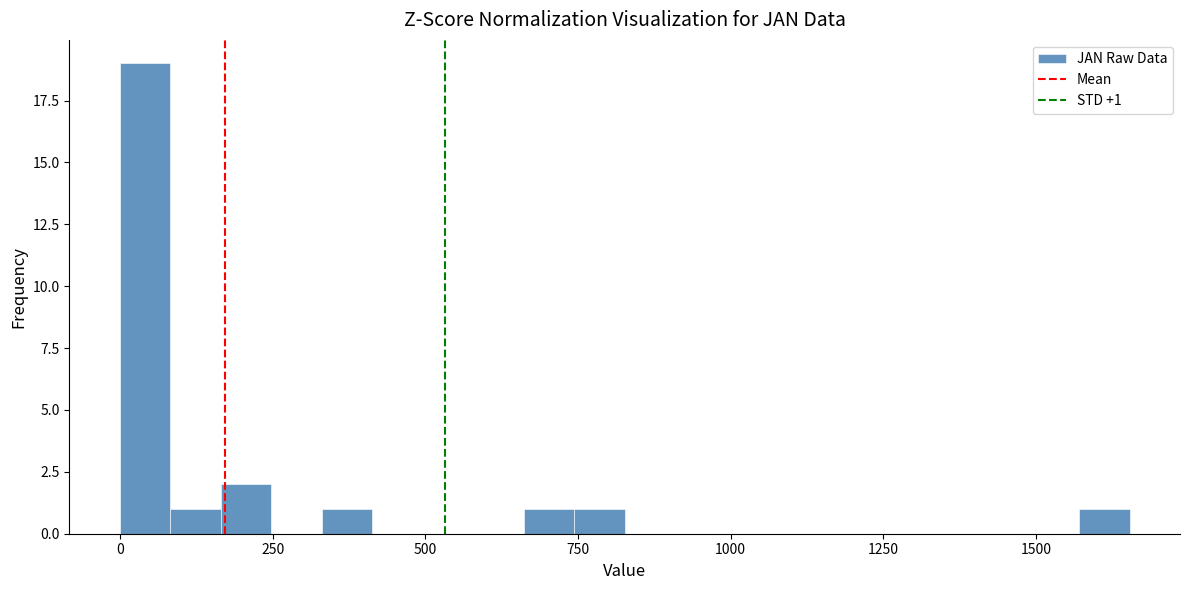

Around what value on the x-axis is the tallest bar? Give the approximate position of its centre, as read against the axis.

50